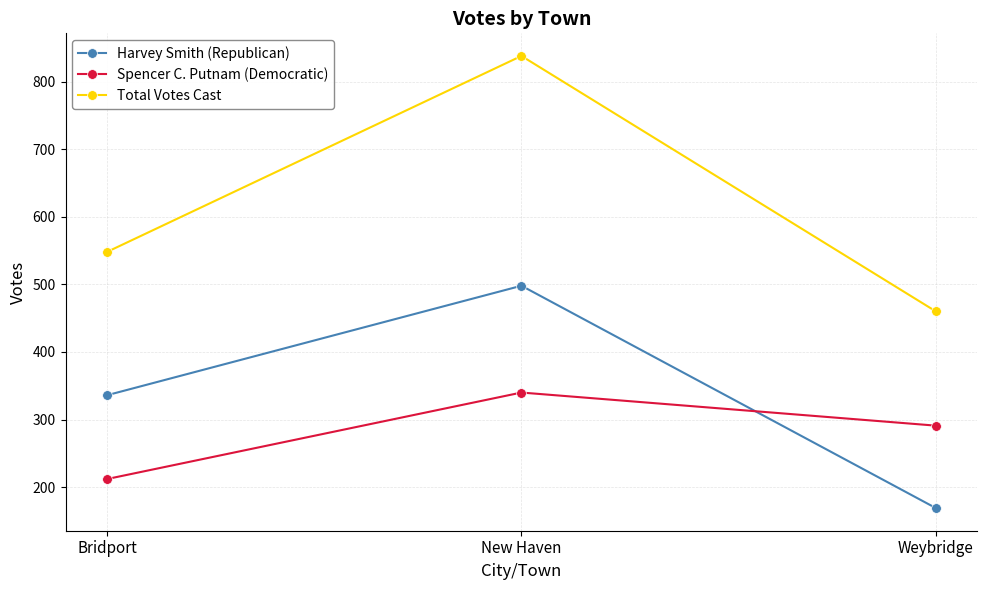

At Bridport, list the series in order from smallest to largest.

Spencer C. Putnam (Democratic), Harvey Smith (Republican), Total Votes Cast